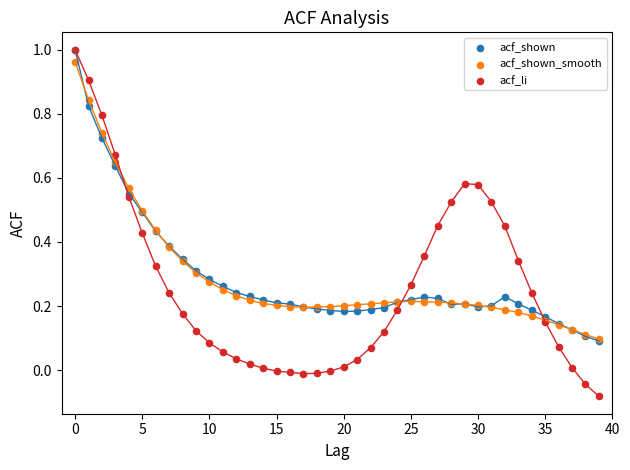

Which series has the widest spread of Y values?

acf_li